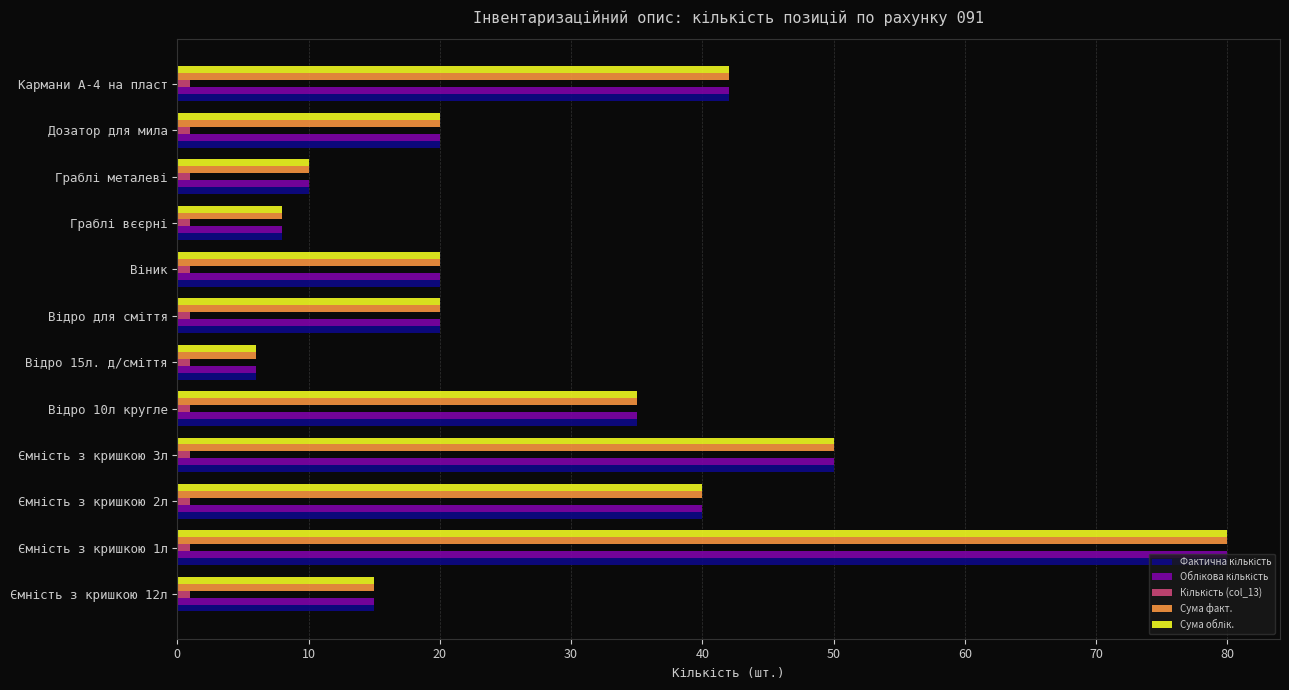

What is the maximum value shown in the chart?

80